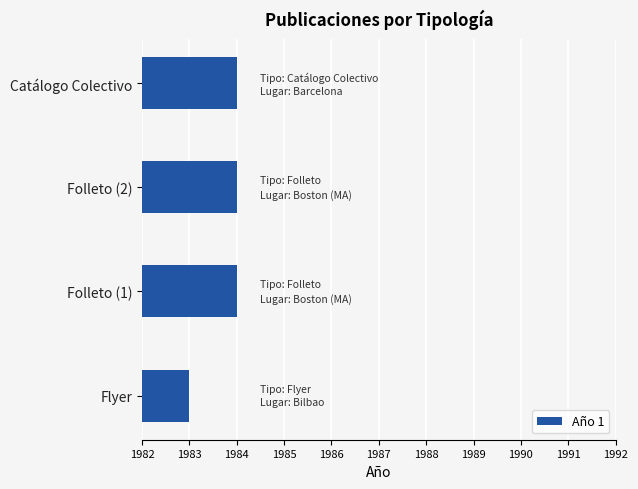

Are the bars horizontal?

Yes